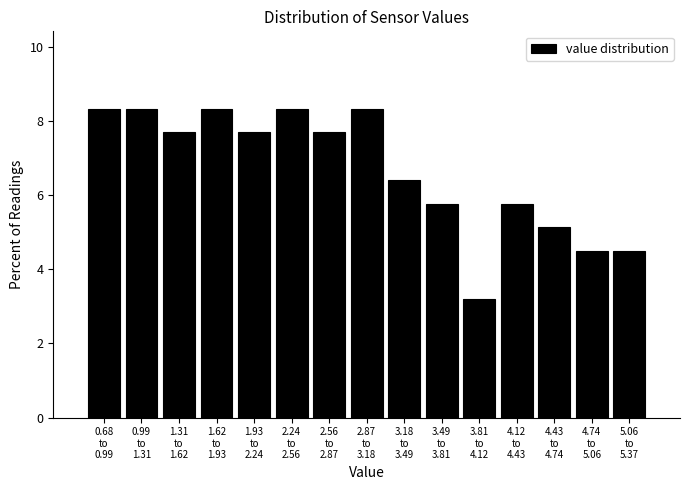

Reading left to right, what are all the values shown in this chart?

8.3	8.3	7.7	8.3	7.7	8.3	7.7	8.3	6.4	5.8	3.2	5.8	5.1	4.5	4.5